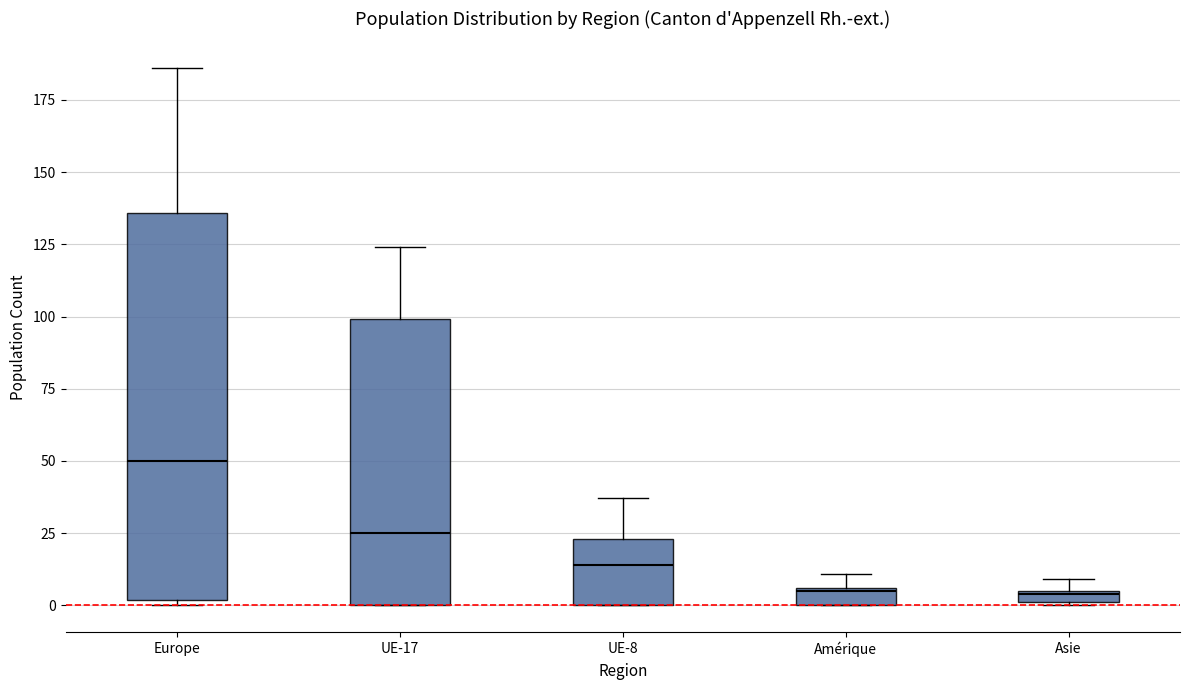

Where does the upper whisker of the box for Europe end on the y-axis? The values are not printed on the chart, so give them approximately, as read against the axis.

185